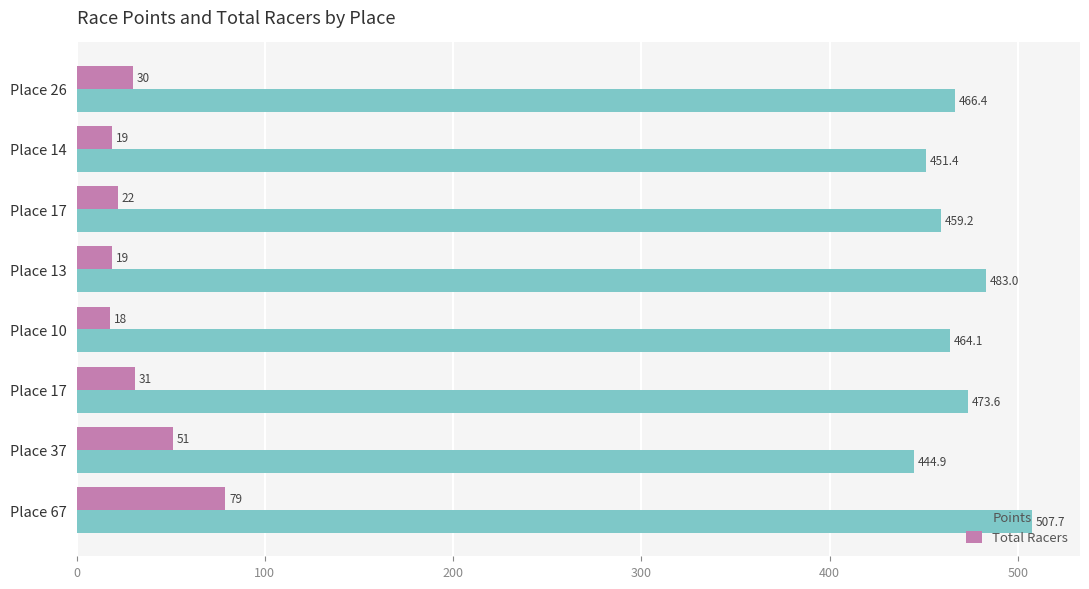

List the series in order of their overall mean, lowest first.

Total Racers, Points